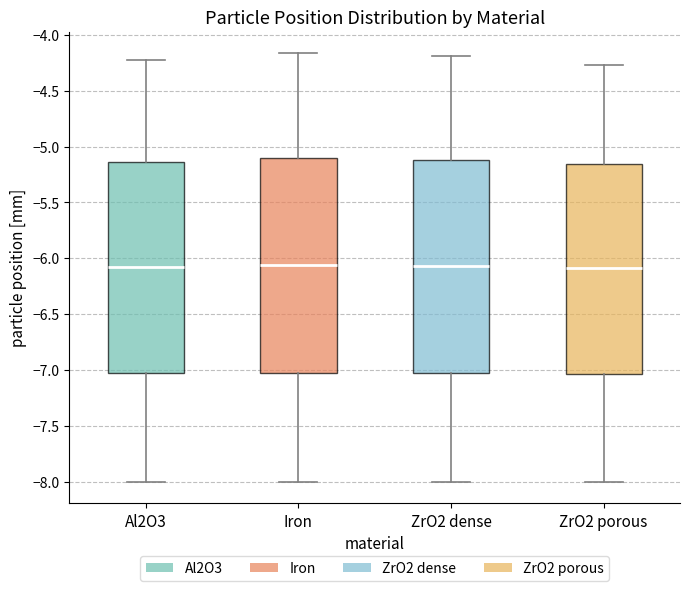

Reading left to right, transcribe this box plot: for each box, give where its median line is, the range the box spans, and where its two whiskers end, as read against the y-axis. The values are not printed on the chart, so give them approximately, as read against the axis.

Al2O3: median -6.10, box -7.05 to -5.15, whiskers -8.00 to -4.25
Iron: median -6.05, box -7.05 to -5.10, whiskers -8.00 to -4.15
ZrO2 dense: median -6.05, box -7.05 to -5.10, whiskers -8.00 to -4.20
ZrO2 porous: median -6.10, box -7.05 to -5.15, whiskers -8.00 to -4.25